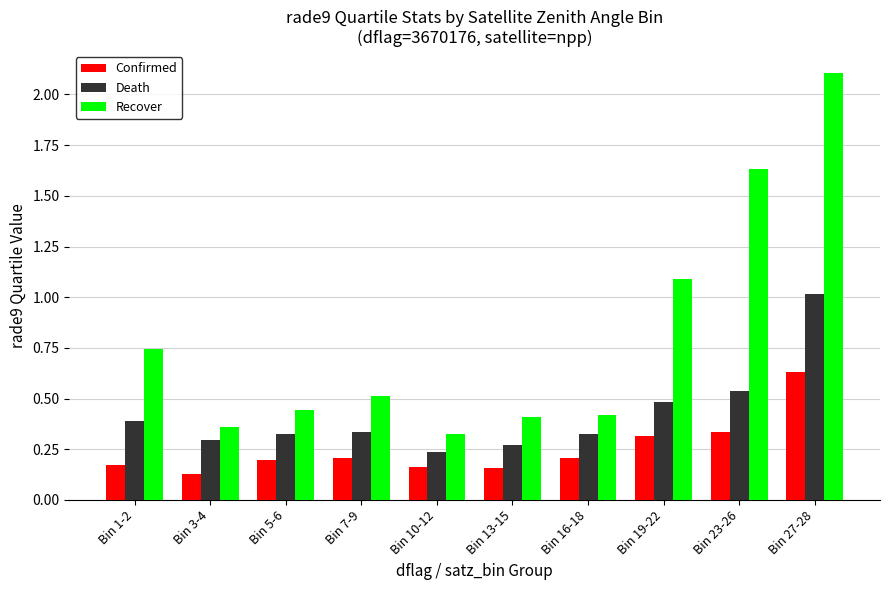

List the series in order of their peak value, lowest first.

Confirmed, Death, Recover